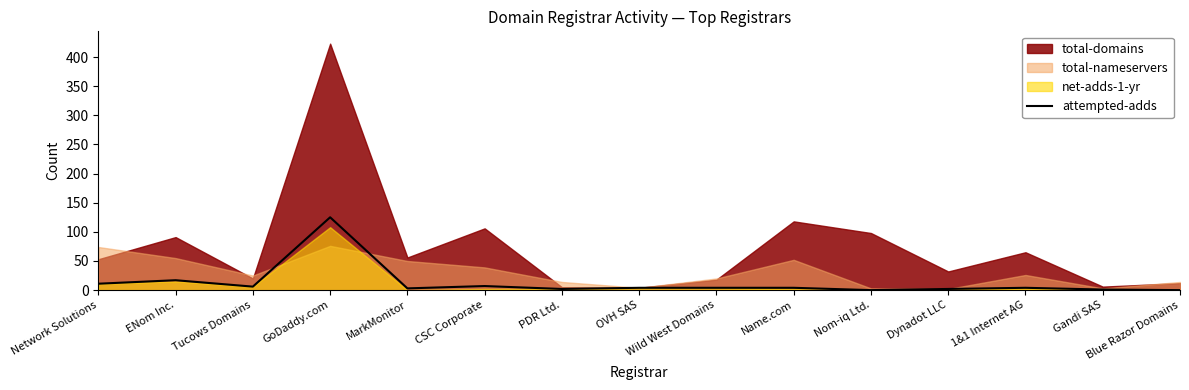

What is the highest value of the attempted-adds series?

125